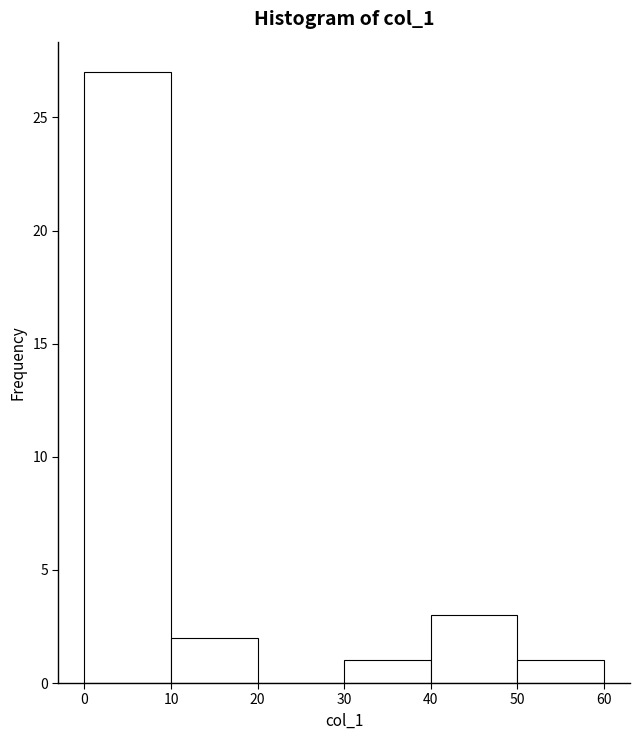

How tall is the bar that spans 50 to 60 on the x-axis? The values are not printed on the chart, so give them approximately, as read against the axis.

1